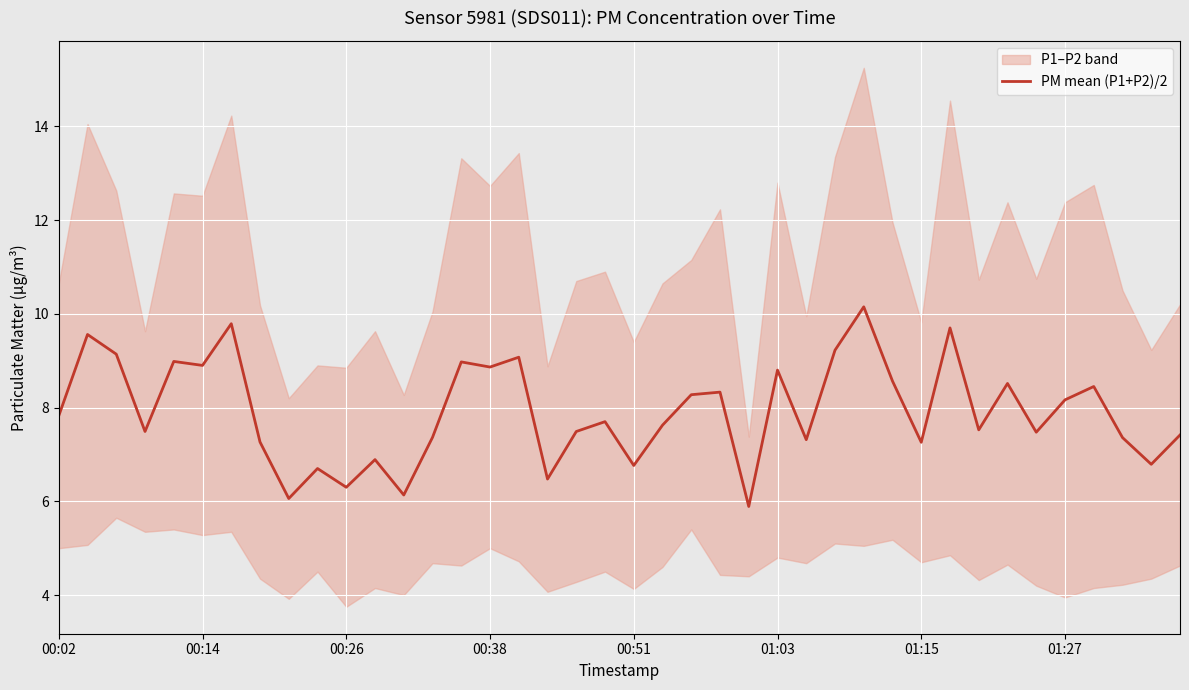

The PM mean (P1+P2)/2 series shows 8.9 at 00:38. True or false?

True